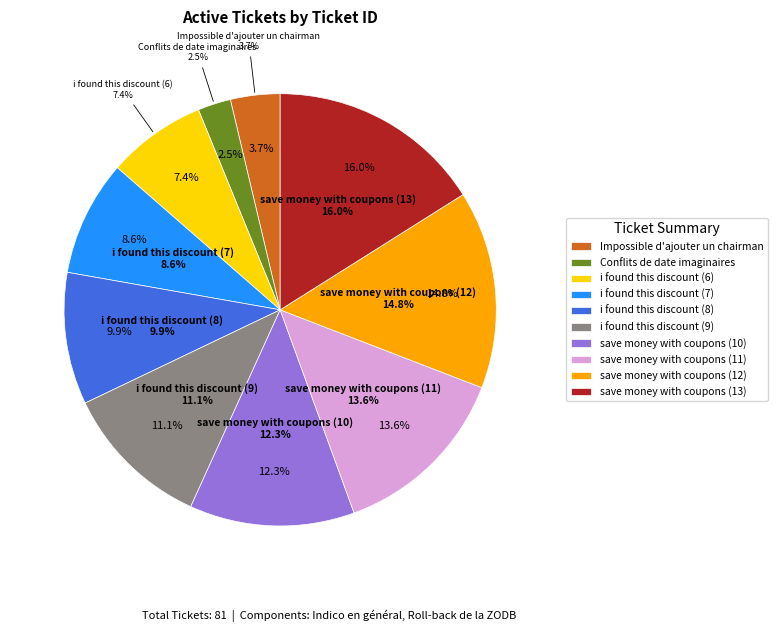

What percentage is the save money with coupons (12) slice, to the nearest percent?

15%